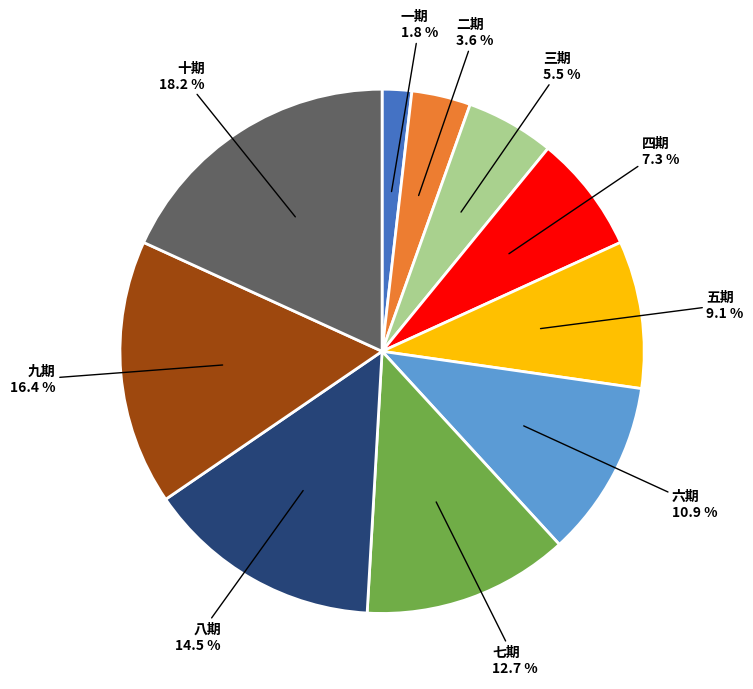

Does any single category account for the majority?

No